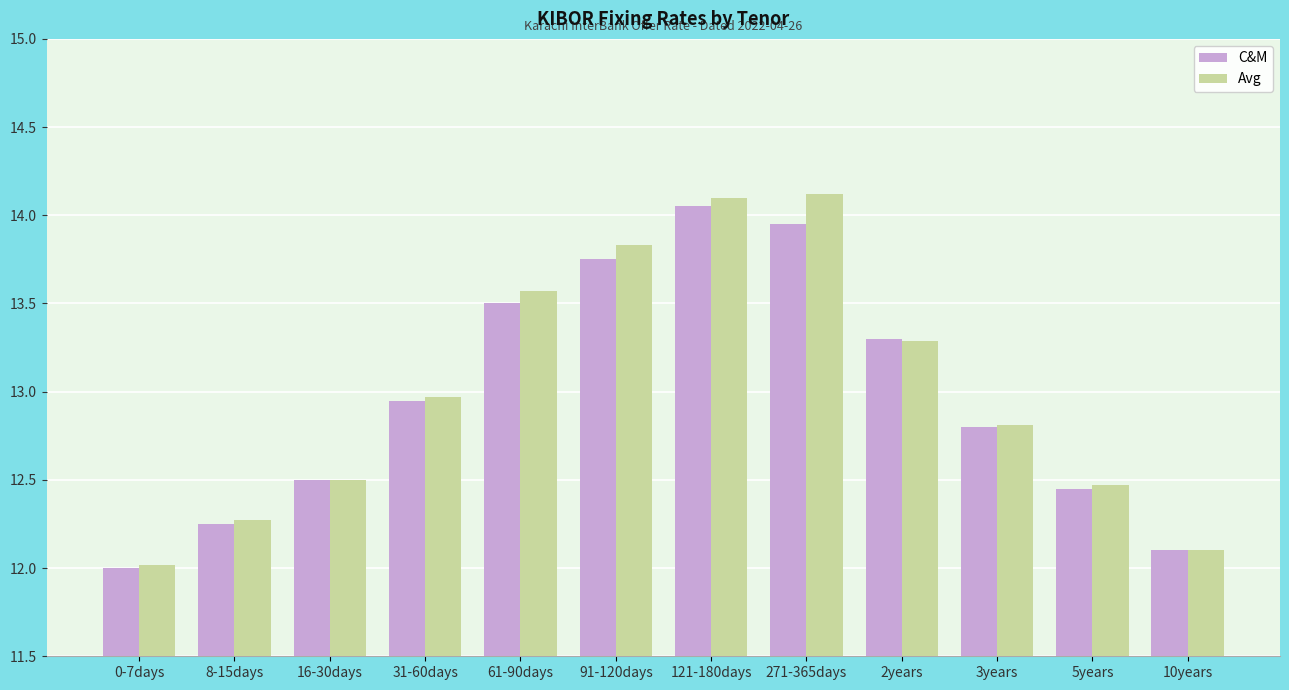

What is the label of the 4th bar from the left?

31-60days